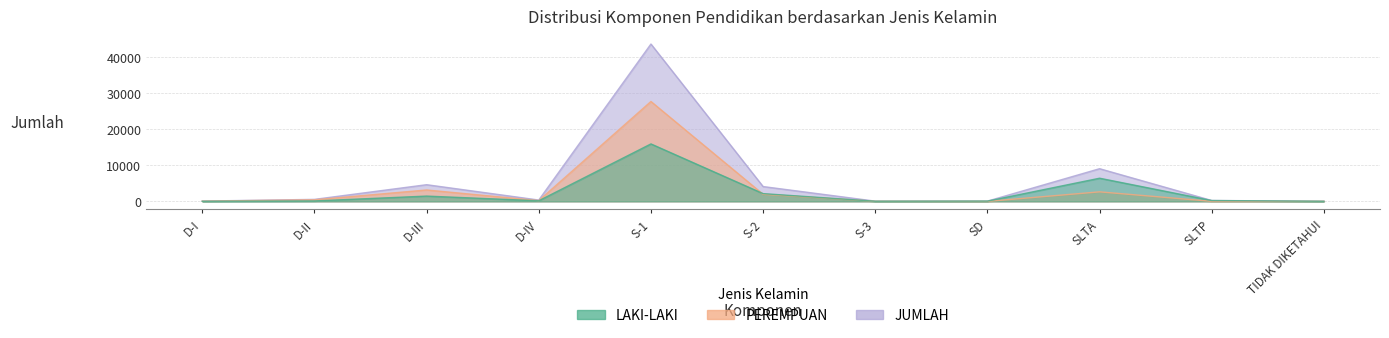

The PEREMPUAN series shows 209 at D-IV. True or false?

True